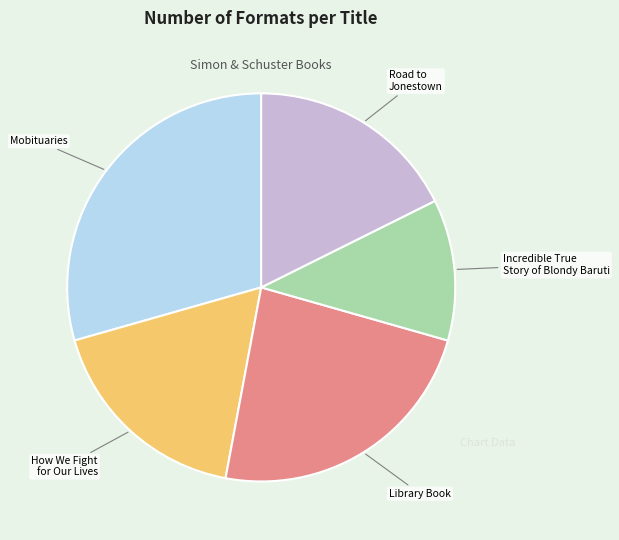

Is there a majority slice in this chart?

No